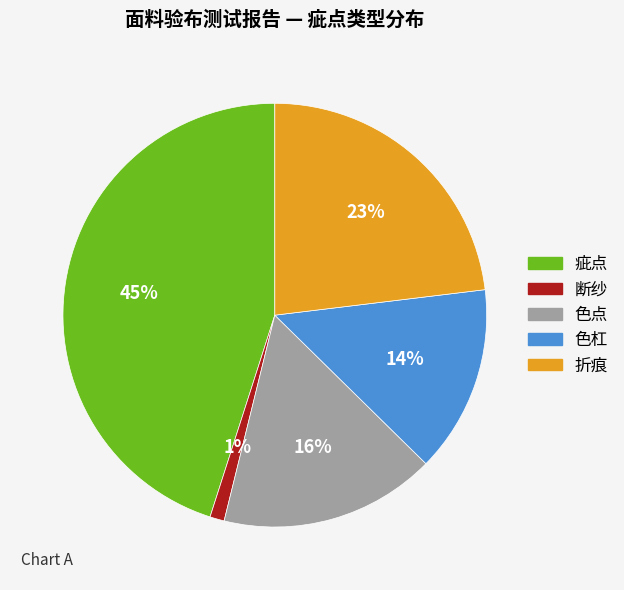

To the nearest percent, what portion does 色杠 represent?

14%